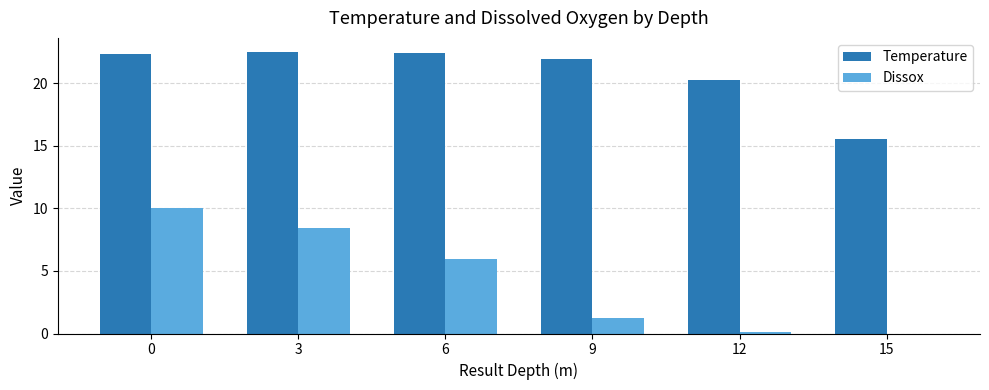

The Temperature series shows 36.5 at 9. True or false?

False